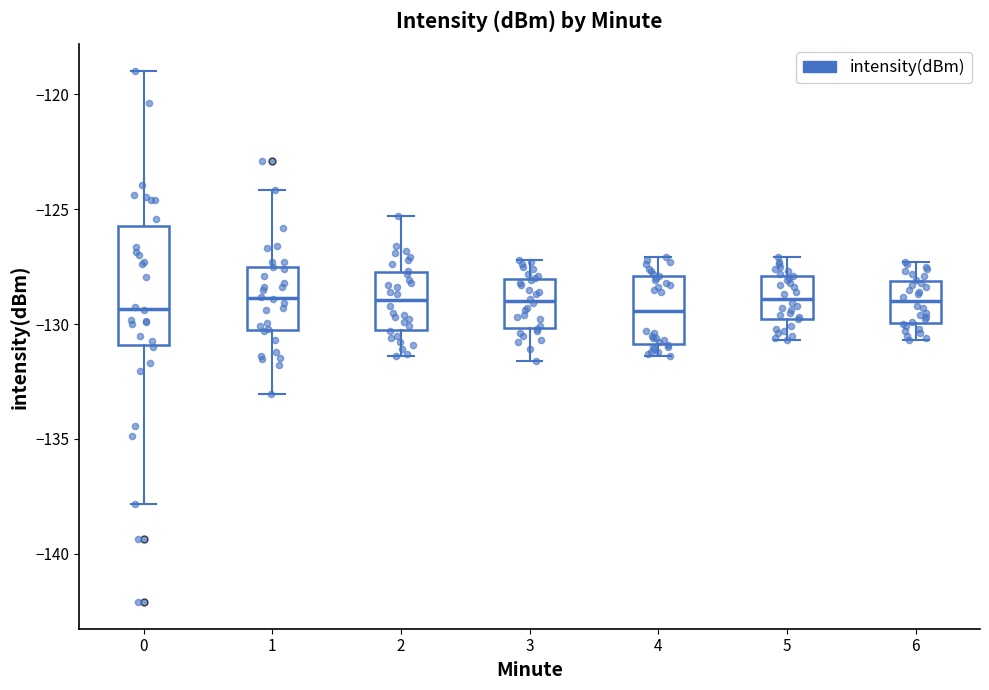

Reading left to right, read every box against the y-axis: the position of its median line, the range the box covers, and the ends of its whiskers. The values are not printed on the chart, so give them approximately, as read against the axis.

0: median -129.5, box -131.0 to -125.5, whiskers -138.0 to -119.0
1: median -129.0, box -130.5 to -127.5, whiskers -133.0 to -124.0
2: median -129.0, box -130.0 to -127.5, whiskers -131.5 to -125.5
3: median -129.0, box -130.0 to -128.0, whiskers -131.5 to -127.0
4: median -129.5, box -131.0 to -128.0, whiskers -131.5 to -127.0
5: median -129.0, box -130.0 to -128.0, whiskers -130.5 to -127.0
6: median -129.0, box -130.0 to -128.0, whiskers -130.5 to -127.5